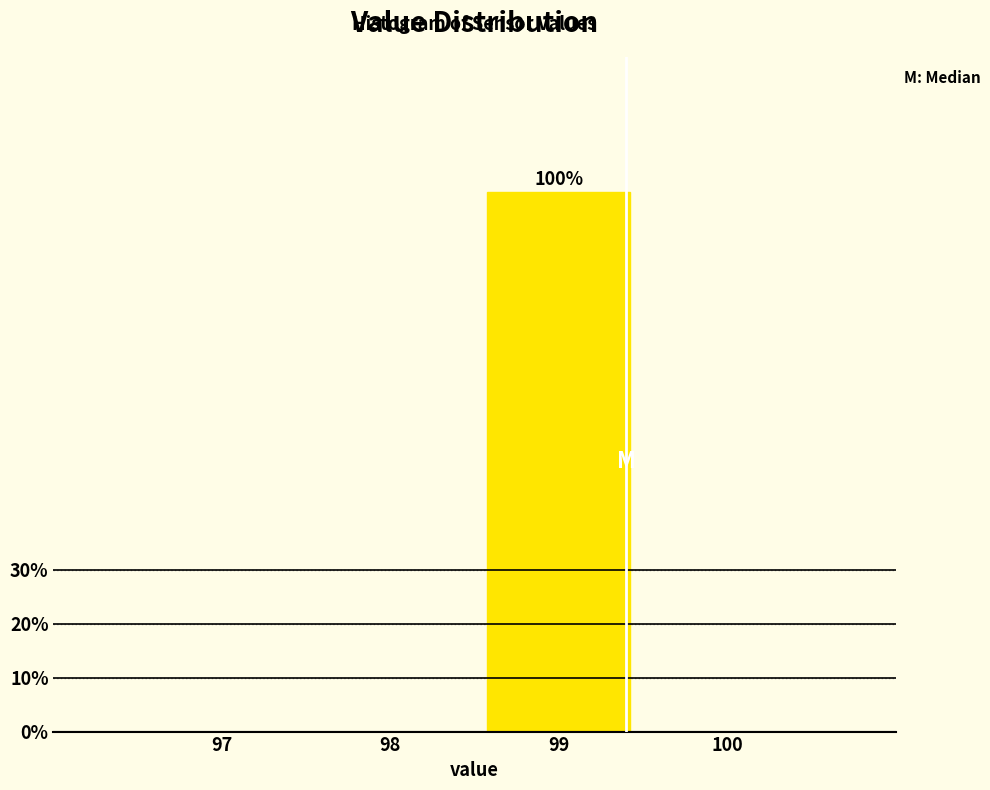

Reading left to right, extract all data points from this chart.

97=0	98=0	99=100	100=0